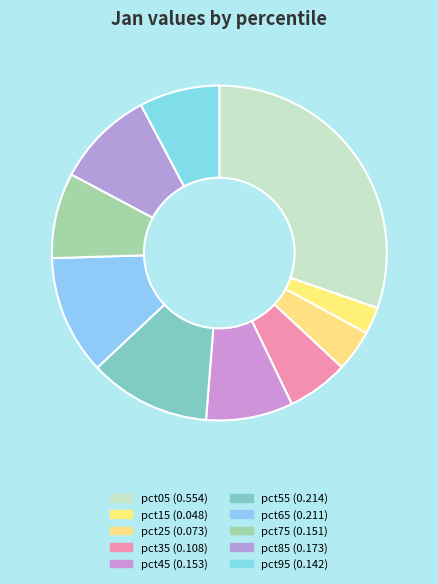

True or false: pct65 accounts for 12% of the total.

True